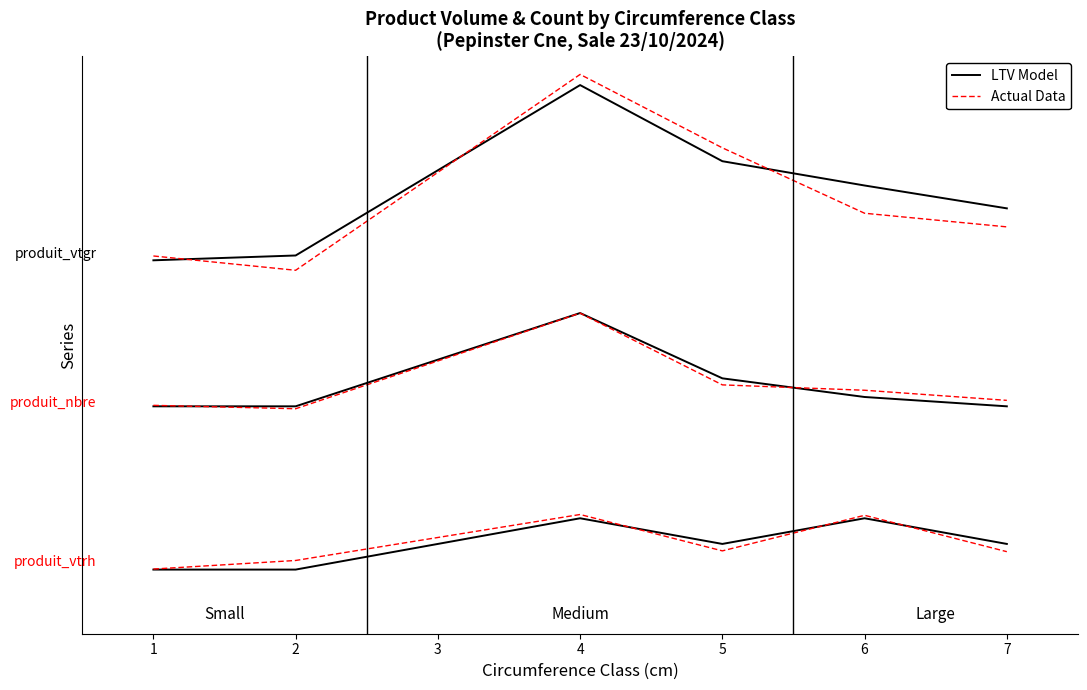

What is the difference between the Actual Data values at 7 and 4?

5.9